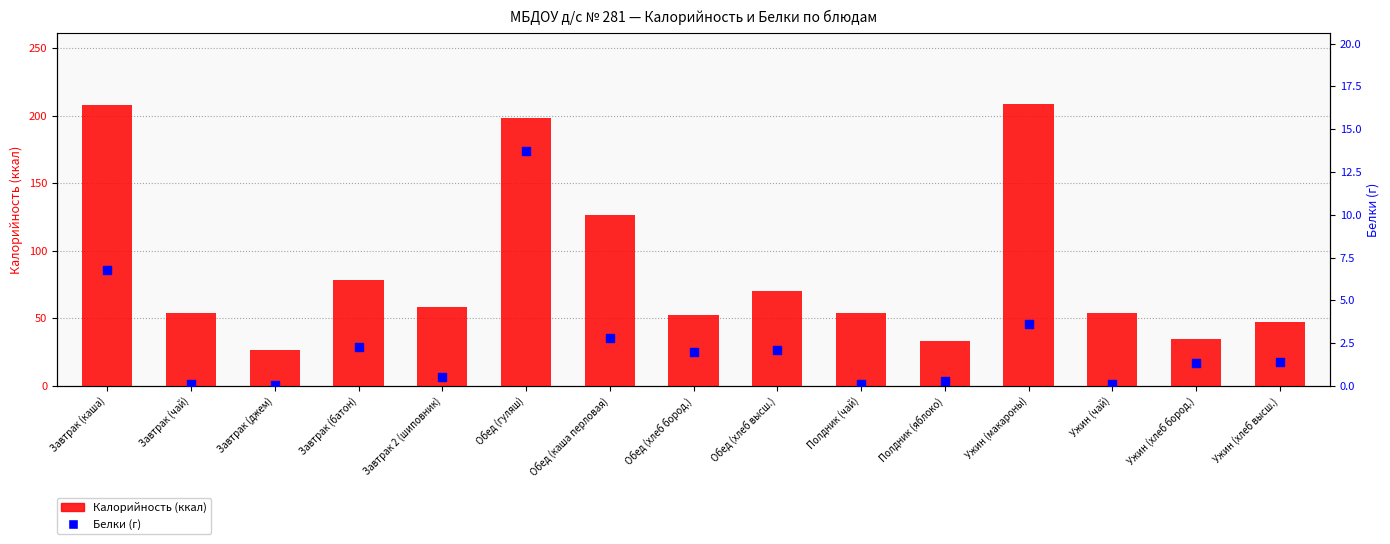

Which series contains the highest Y value?

Калорийность